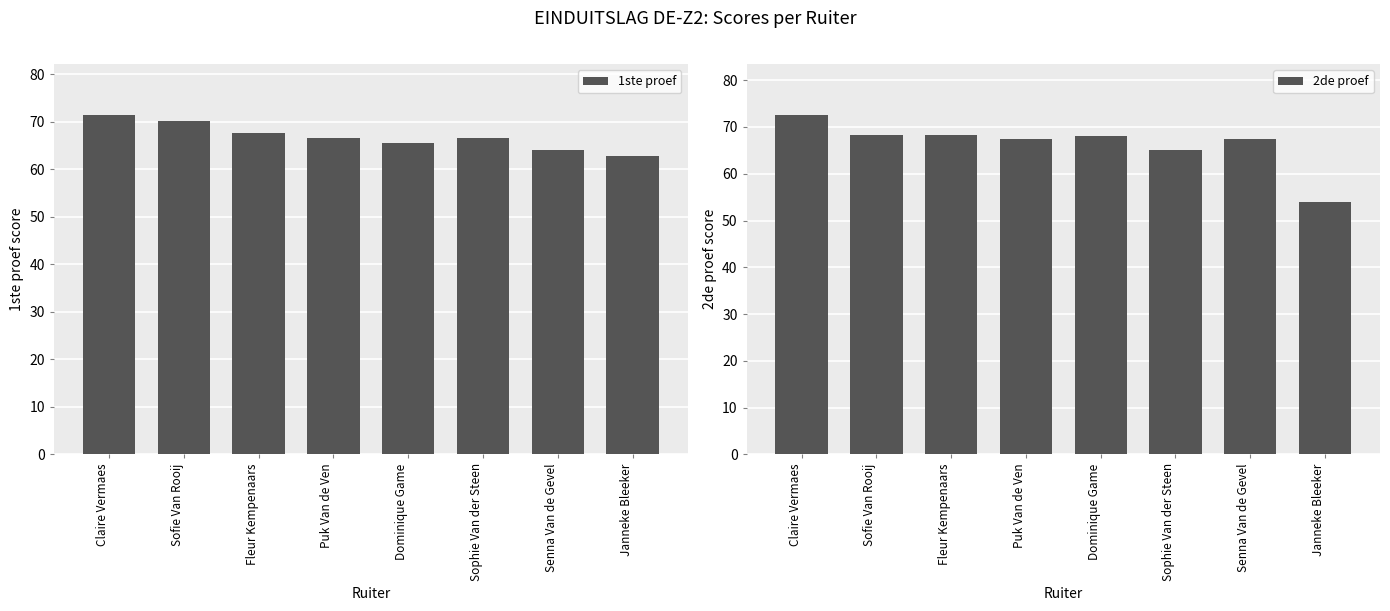

How many bars are there in total?

16